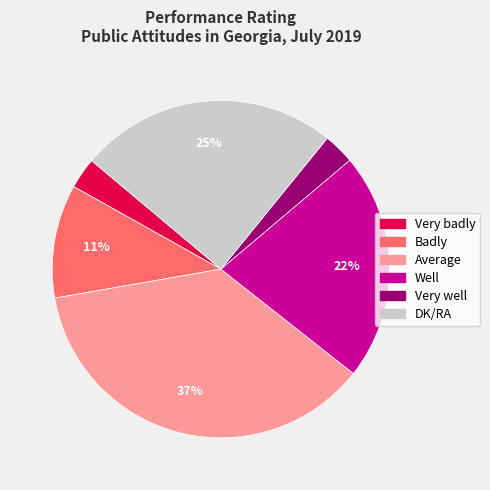

What percentage is the Well slice, to the nearest percent?

22%